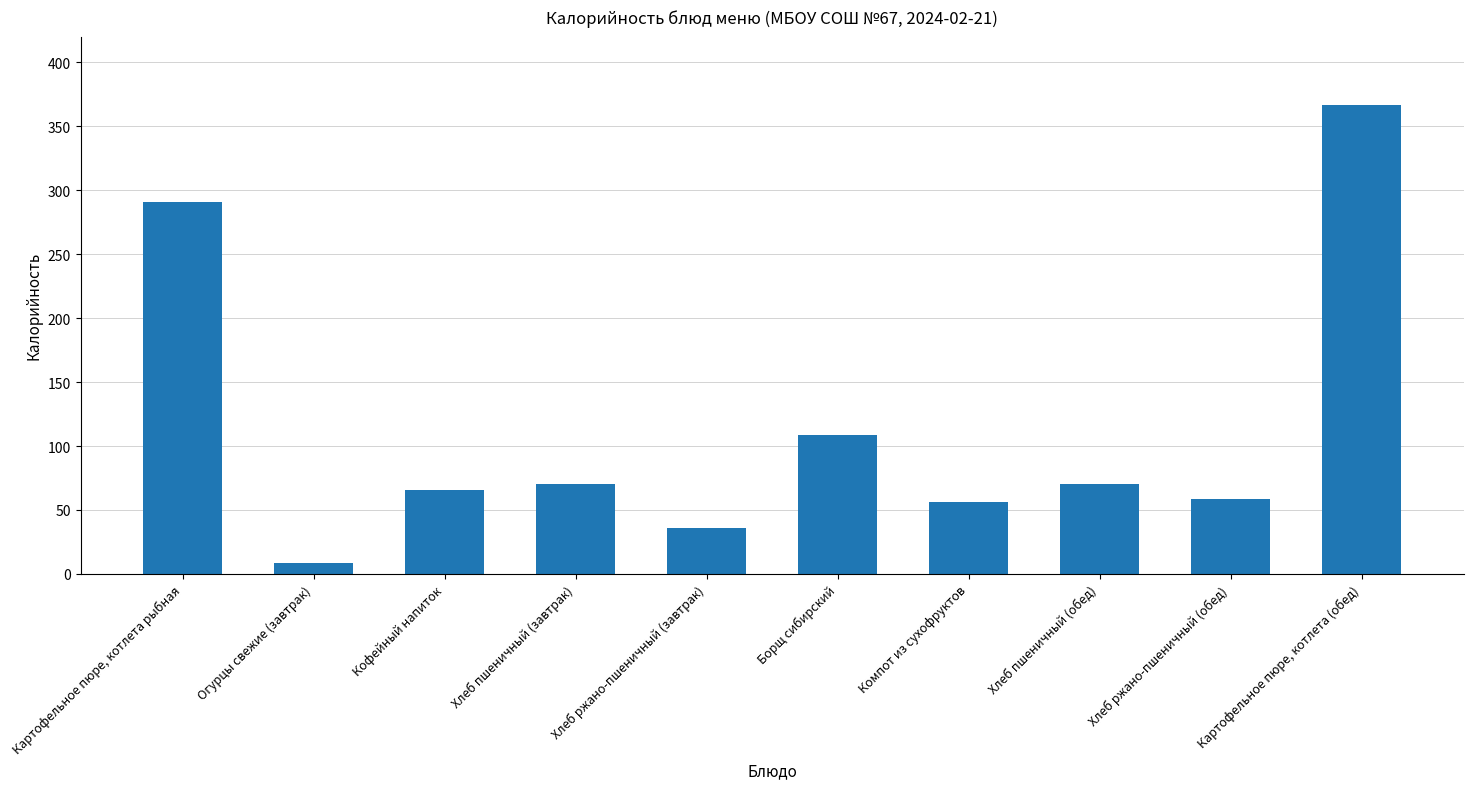

The chart shows a value of 49.0 at Хлеб пшеничный (завтрак). True or false?

False